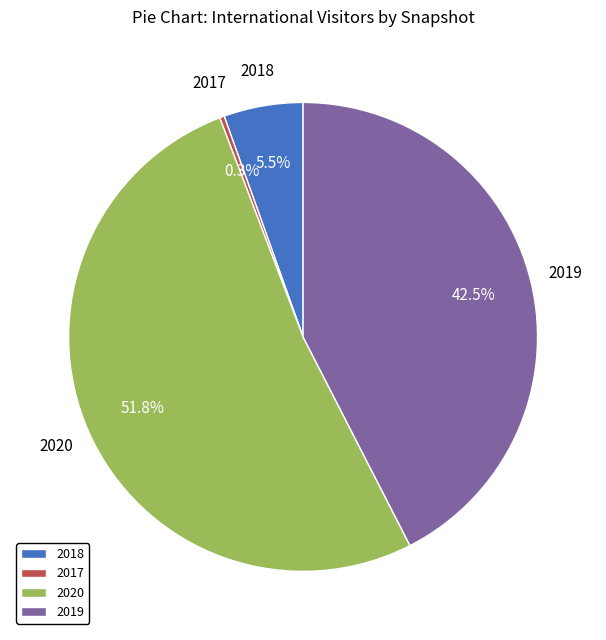

What is the smallest slice in the pie chart?

2017